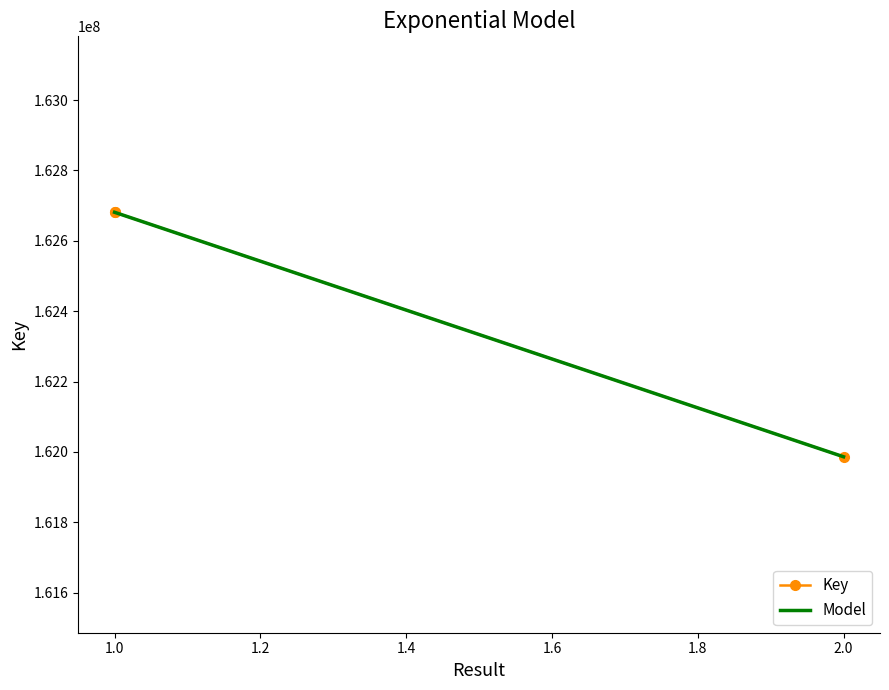

The chart shows a value of 162680918 at 1. True or false?

True